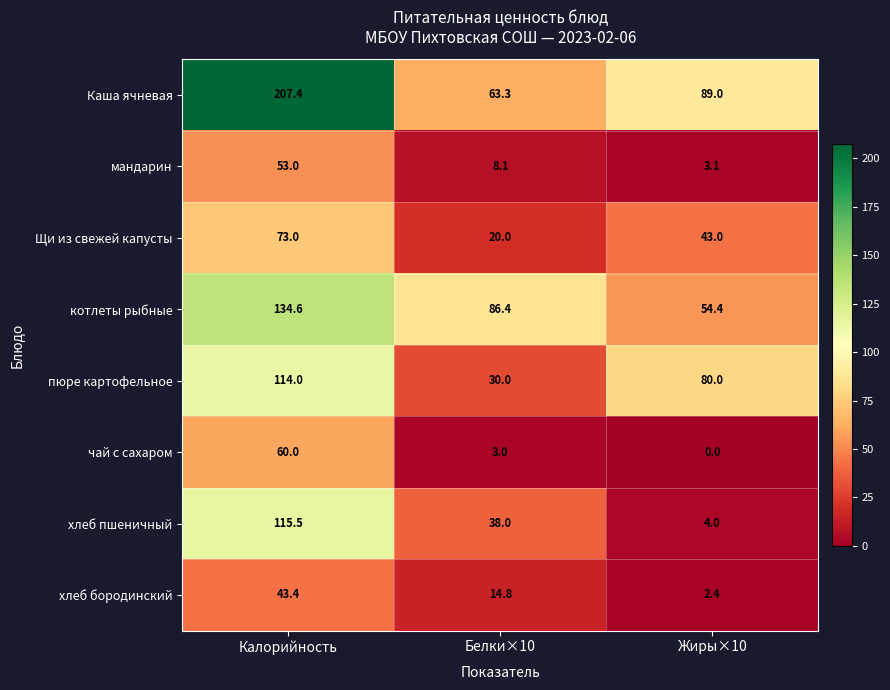

True or false: Каша ячневая has a value of 89.0 at Жиры×10.

True